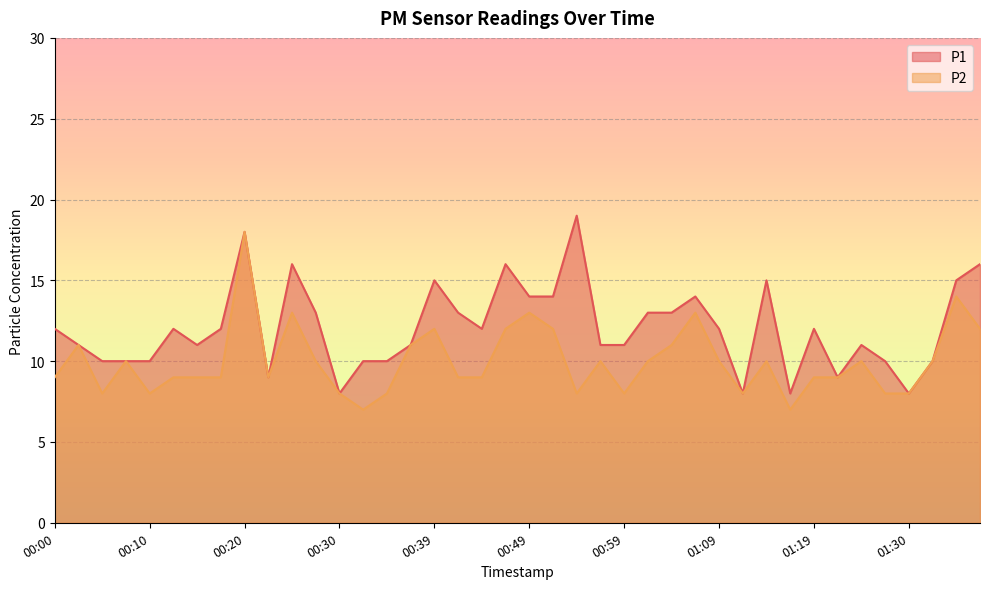

List the series in order of their peak value, highest first.

P1, P2